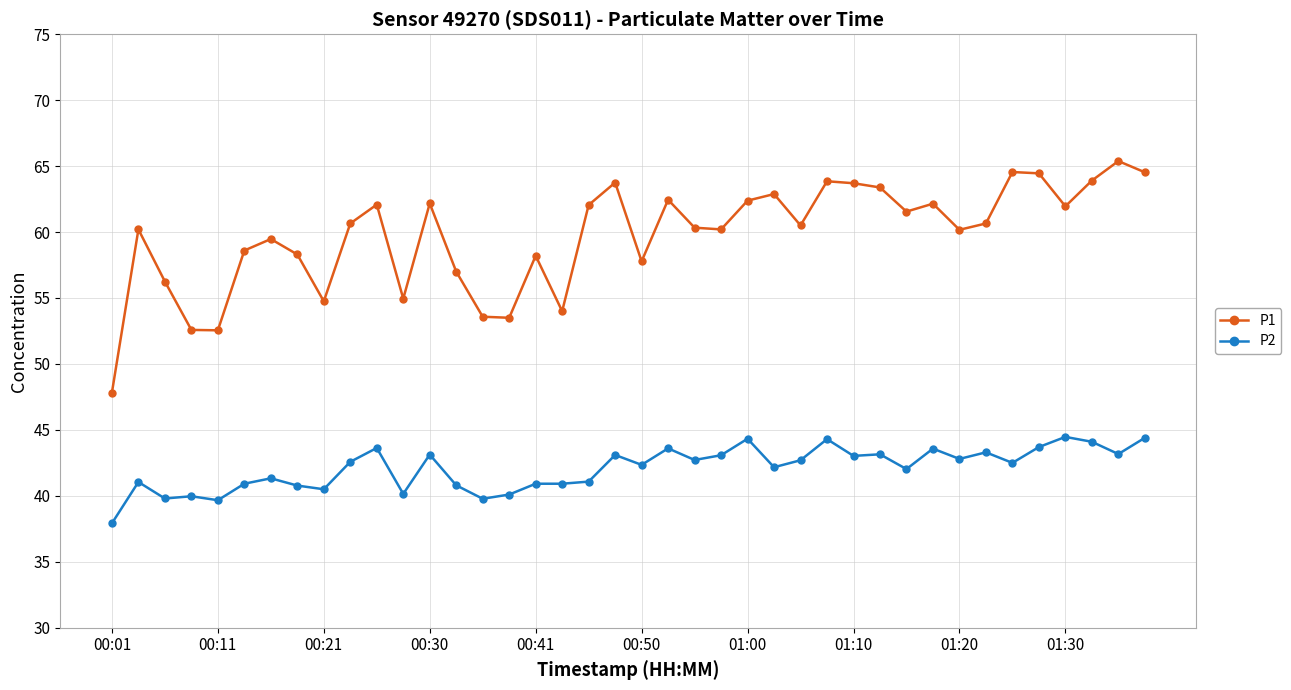

True or false: P1 and P2 intersect in this chart.

False